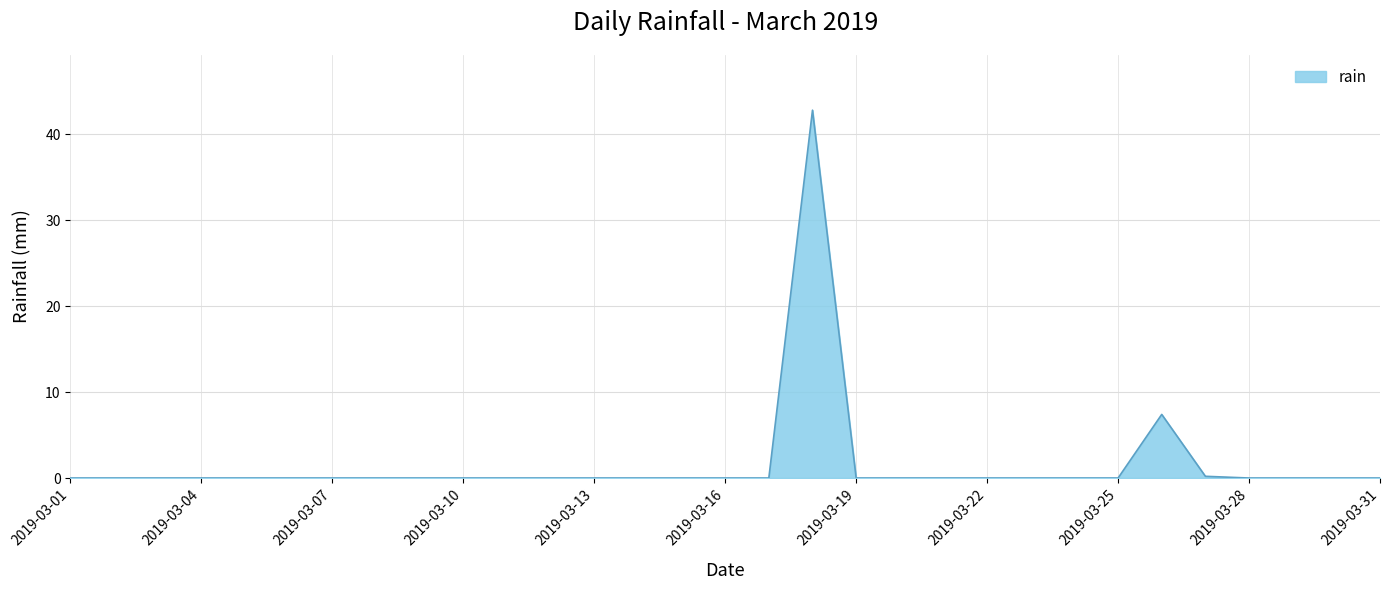

What is the greatest value displayed?

42.8